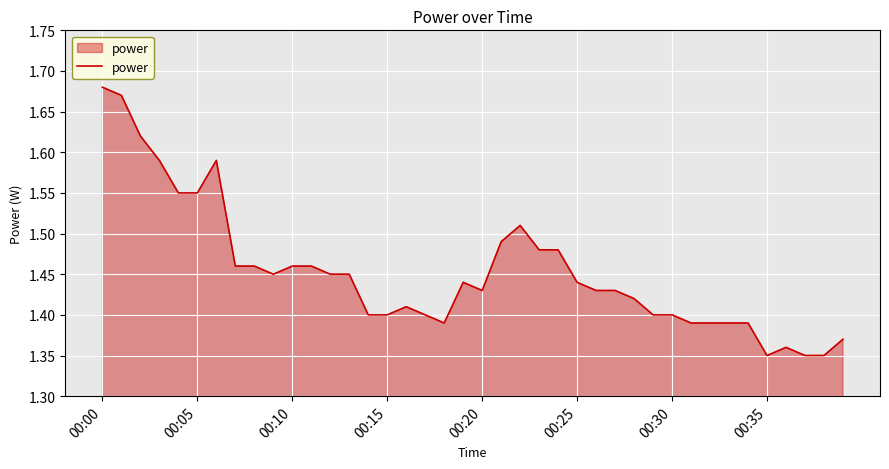

What is the difference between the maximum and minimum values?

0.3